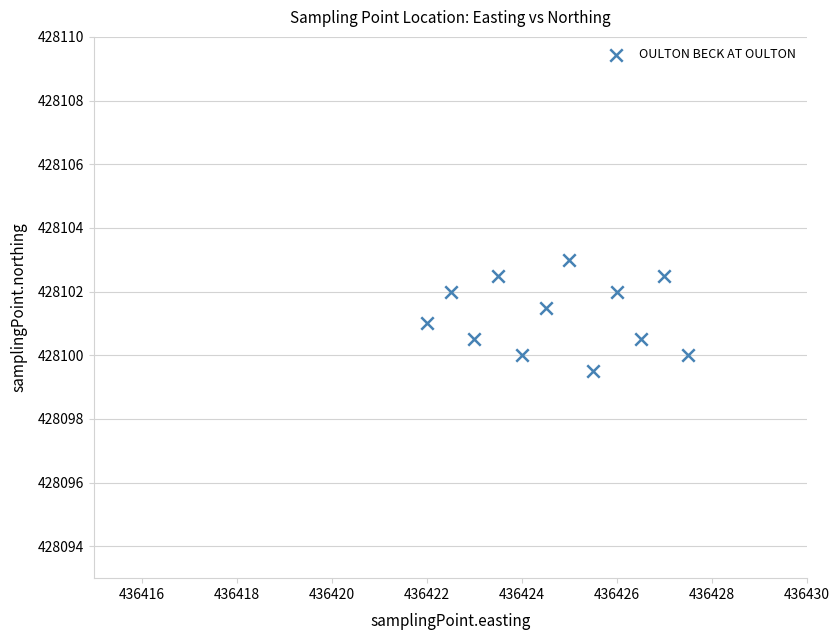

What is the range of X values (max minus min)?

5.5